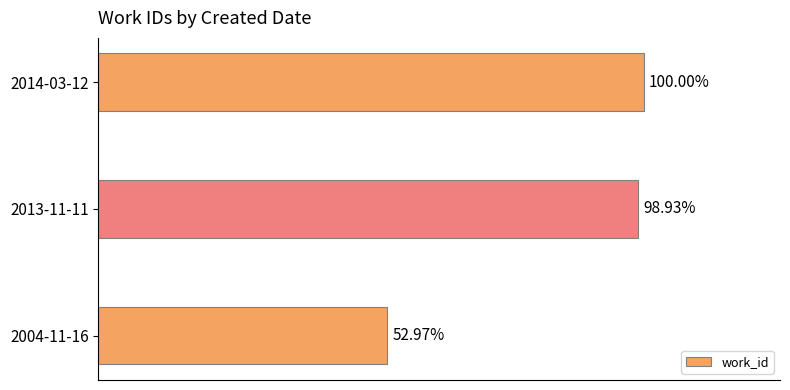

Are the bars horizontal?

Yes